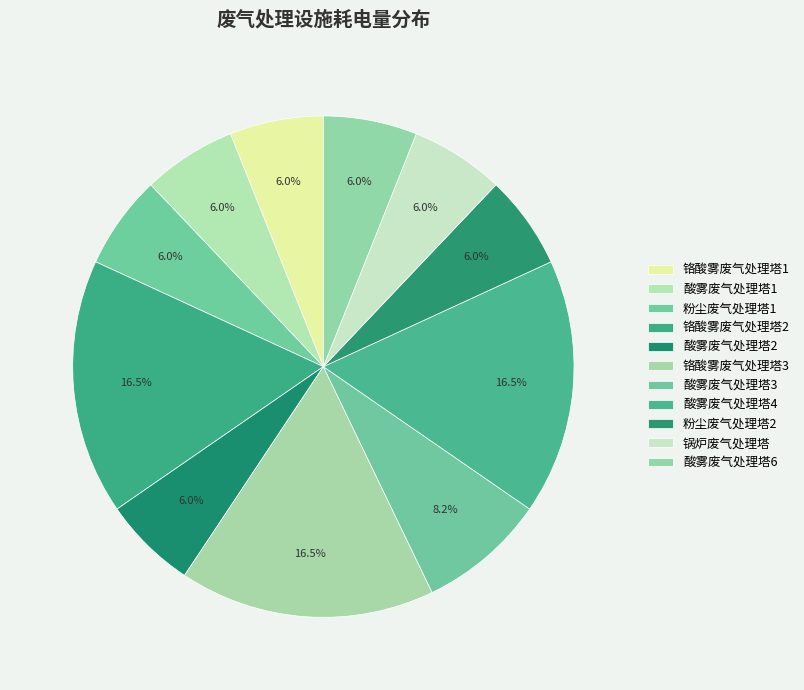

What percentage do 锅炉废气处理塔 and 酸雾废气处理塔2 together represent?

12.1%